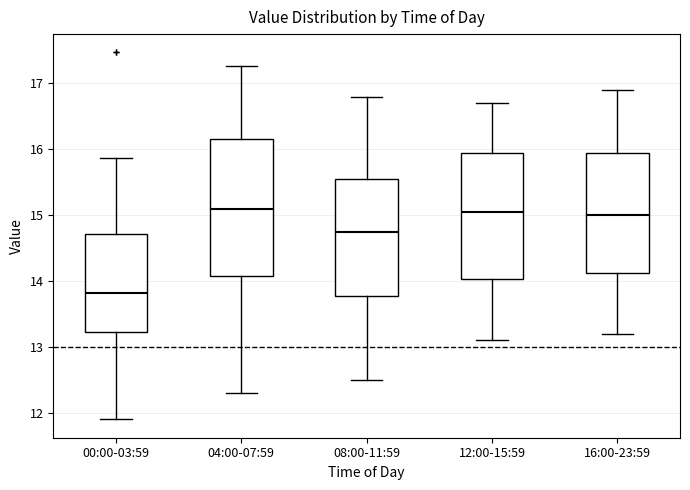

Which box is the tallest, from its lower edge to its upper edge?

04:00-07:59